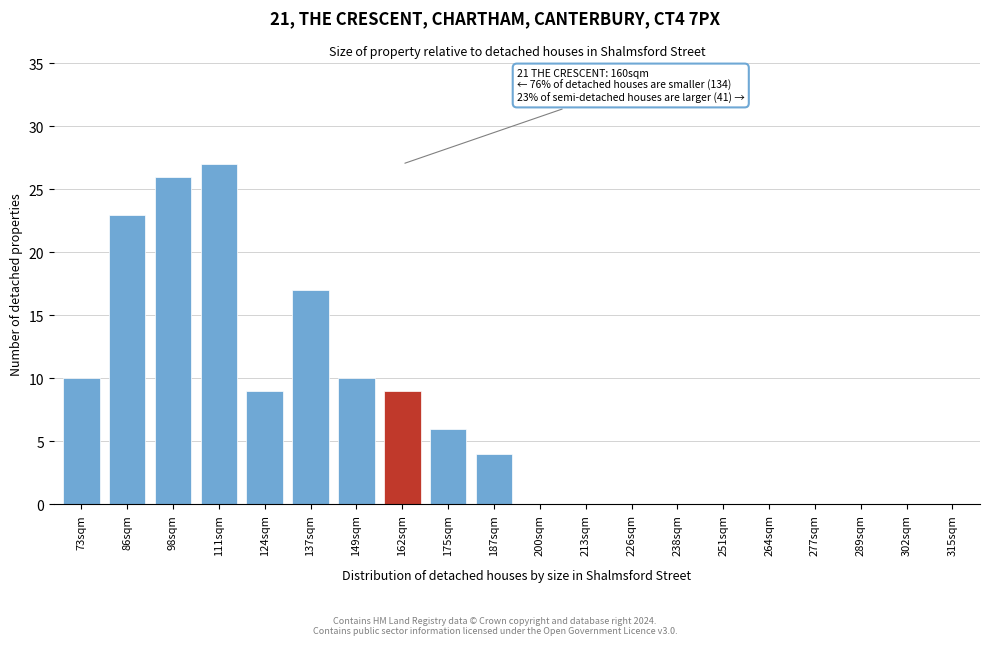

Reading right to left, what are all the values shown in this chart?

315sqm=0	302sqm=0	289sqm=0	277sqm=0	264sqm=0	251sqm=0	238sqm=0	226sqm=0	213sqm=0	200sqm=0	187sqm=4	175sqm=6	162sqm=9	149sqm=10	137sqm=17	124sqm=9	111sqm=27	98sqm=26	86sqm=23	73sqm=10